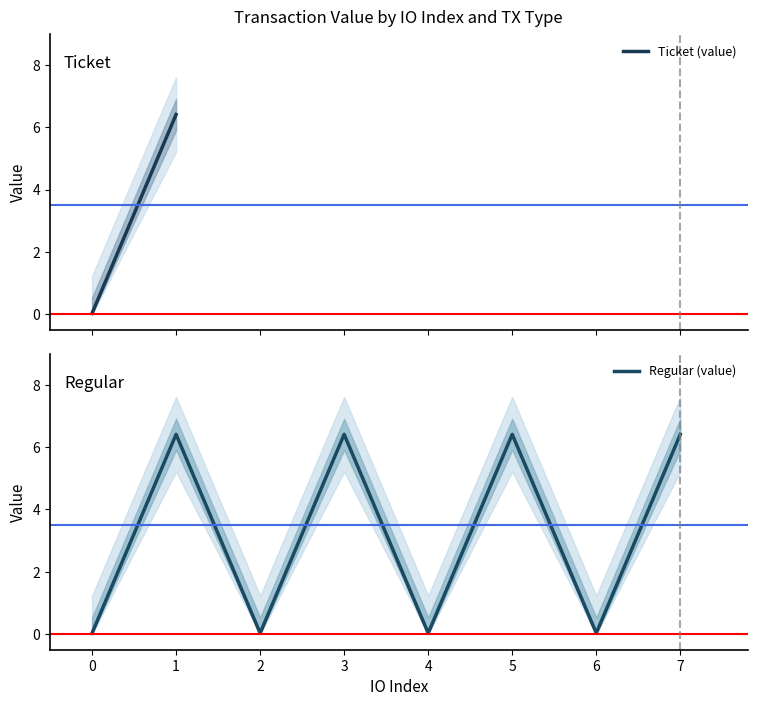

True or false: Regular (value) and Ticket (value) cross at least once.

True